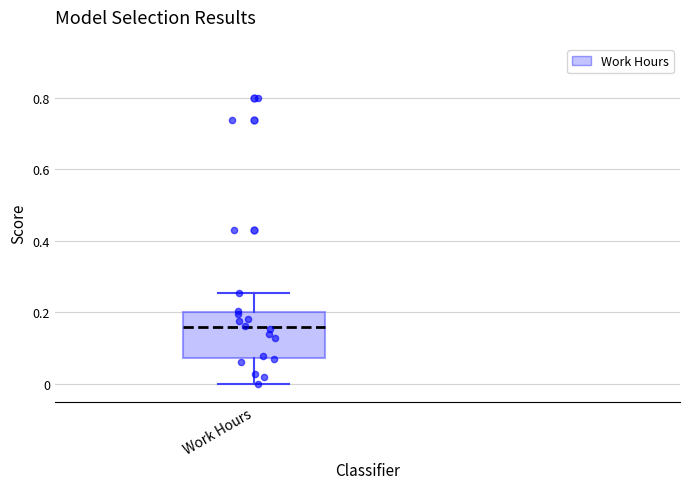

Read this box plot against the y-axis: the position of the median line, the range covered by the box, and the ends of both whiskers. The values are not printed on the chart, so give them approximately, as read against the axis.

median 0.16, box 0.08 to 0.20, whiskers 0.00 to 0.26